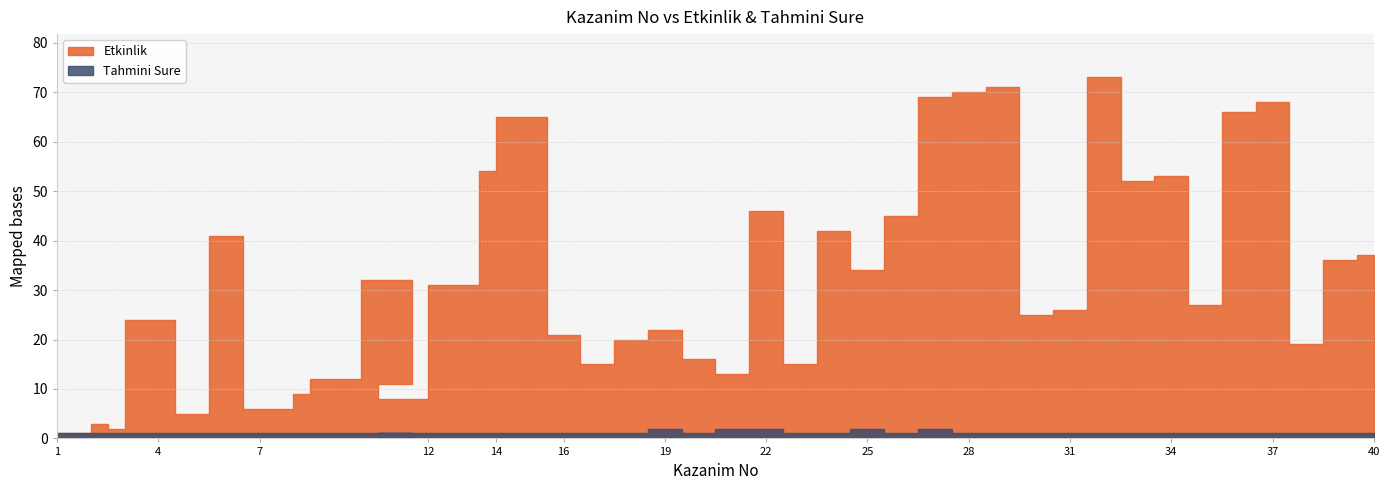

How many interior local valleys does the Etkinlik series have?

12